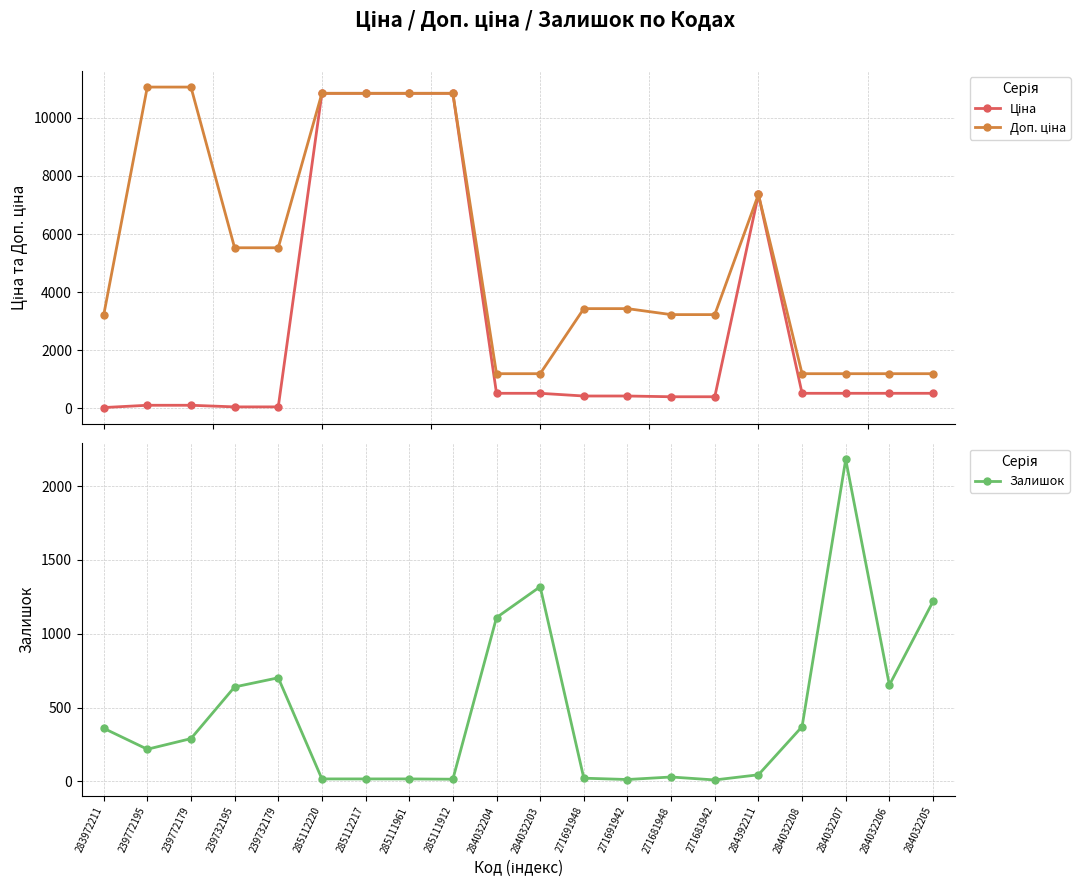

Reading left to right, extract all data points from this chart.

Ціна: 283972211=32.0	239772195=110.5	239772179=110.5	239732195=55.3	239732179=55.3	285112220=10840.1	285112217=10840.1	285111961=10840.1	285111912=10840.1	284032204=522.2	284032203=522.2	271691948=429.3	271691942=429.3	271681948=403.6	271681942=403.6	284392211=7360.2	284032208=522.2	284032207=522.2	284032206=522.2	284032205=522.2
Доп. ціна: 283972211=3205.0	239772195=11055.0	239772179=11055.0	239732195=5528.0	239732179=5528.0	285112220=10840.1	285112217=10840.1	285111961=10840.1	285111912=10840.1	284032204=1197.0	284032203=1197.0	271691948=3434.6	271691942=3434.6	271681948=3228.8	271681942=3228.8	284392211=7360.2	284032208=1197.0	284032207=1197.0	284032206=1197.0	284032205=1197.0
Залишок: 283972211=360.0	239772195=218.0	239772179=290.0	239732195=640.0	239732179=702.0	285112220=17.0	285112217=17.0	285111961=17.0	285111912=15.0	284032204=1110.0	284032203=1319.0	271691948=22.0	271691942=13.0	271681948=30.0	271681942=10.0	284392211=45.0	284032208=371.0	284032207=2181.0	284032206=653.0	284032205=1219.0